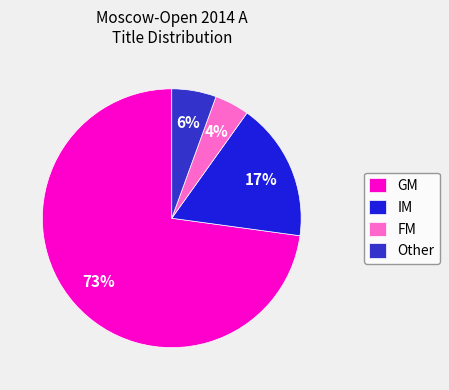

Is there a majority slice in this chart?

Yes